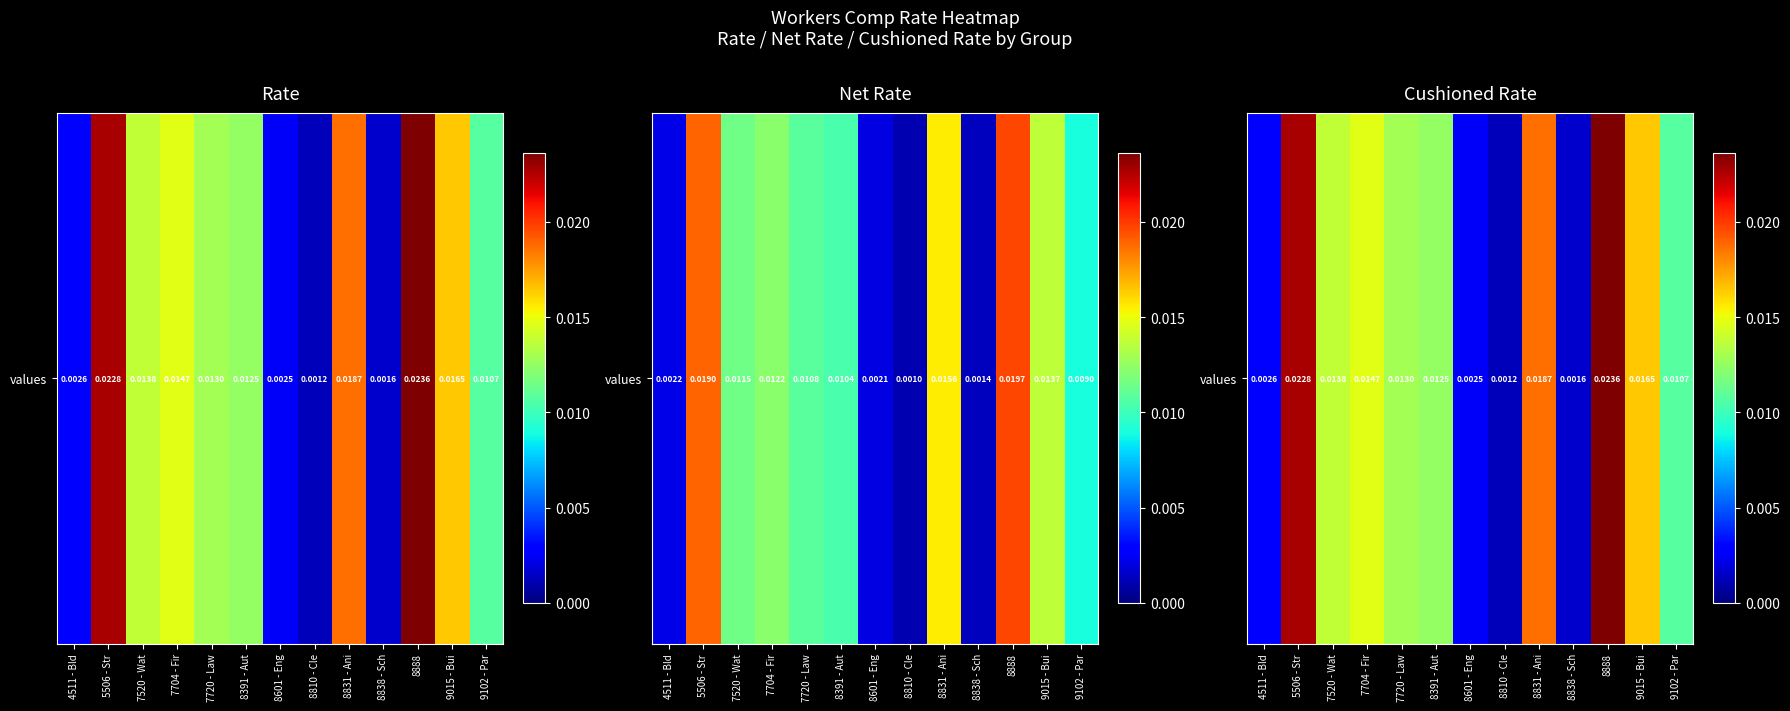

Which category has the highest value across all series?

8888